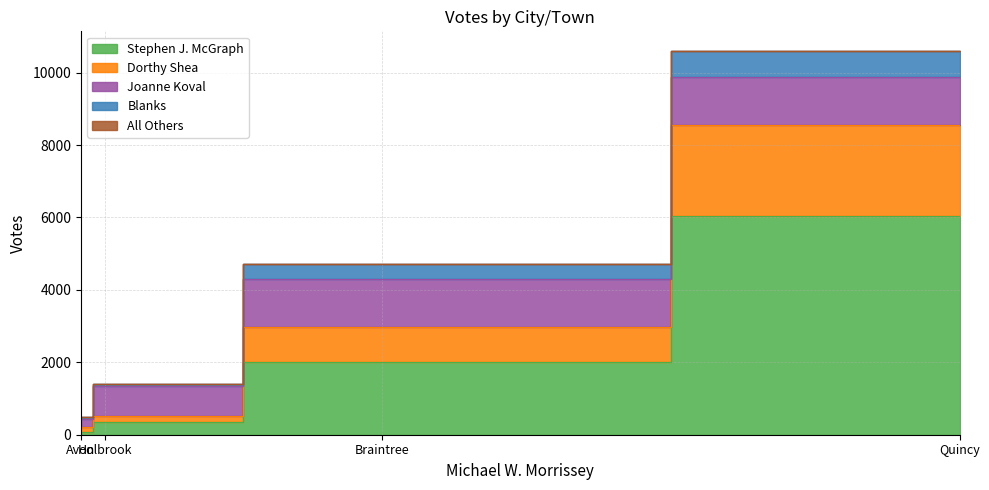

Rank the series by their maximum value, from lowest to highest.

All Others, Blanks, Joanne Koval, Dorthy Shea, Stephen J. McGraph